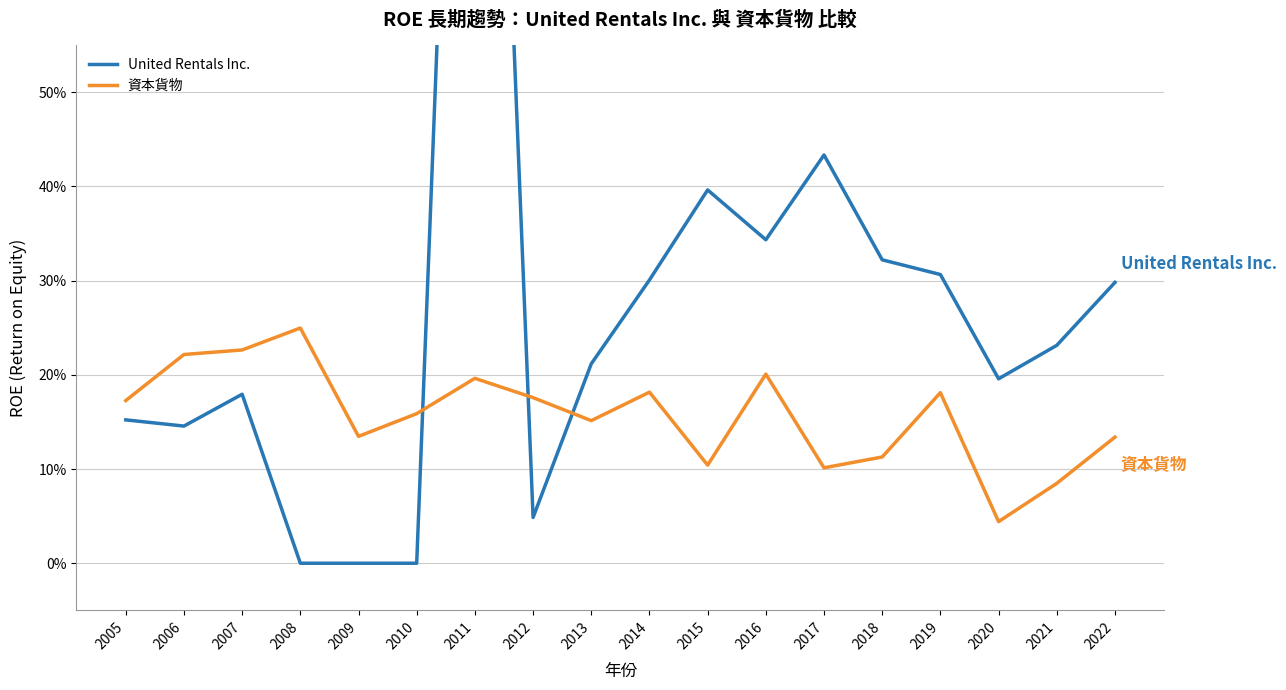

Which has a higher value, 2019 or 2013?

2019